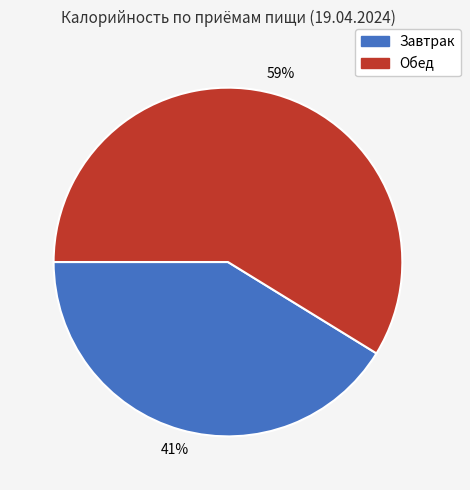

To the nearest percent, what percentage of the pie is Завтрак?

41%